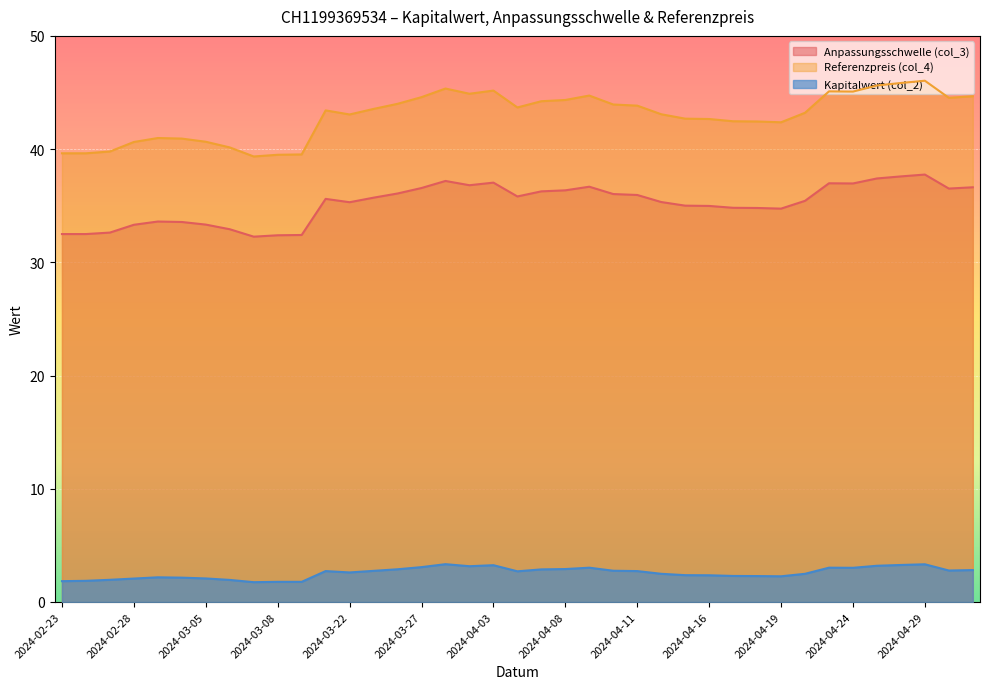

Does the chart display data point markers on the line(s)?

No